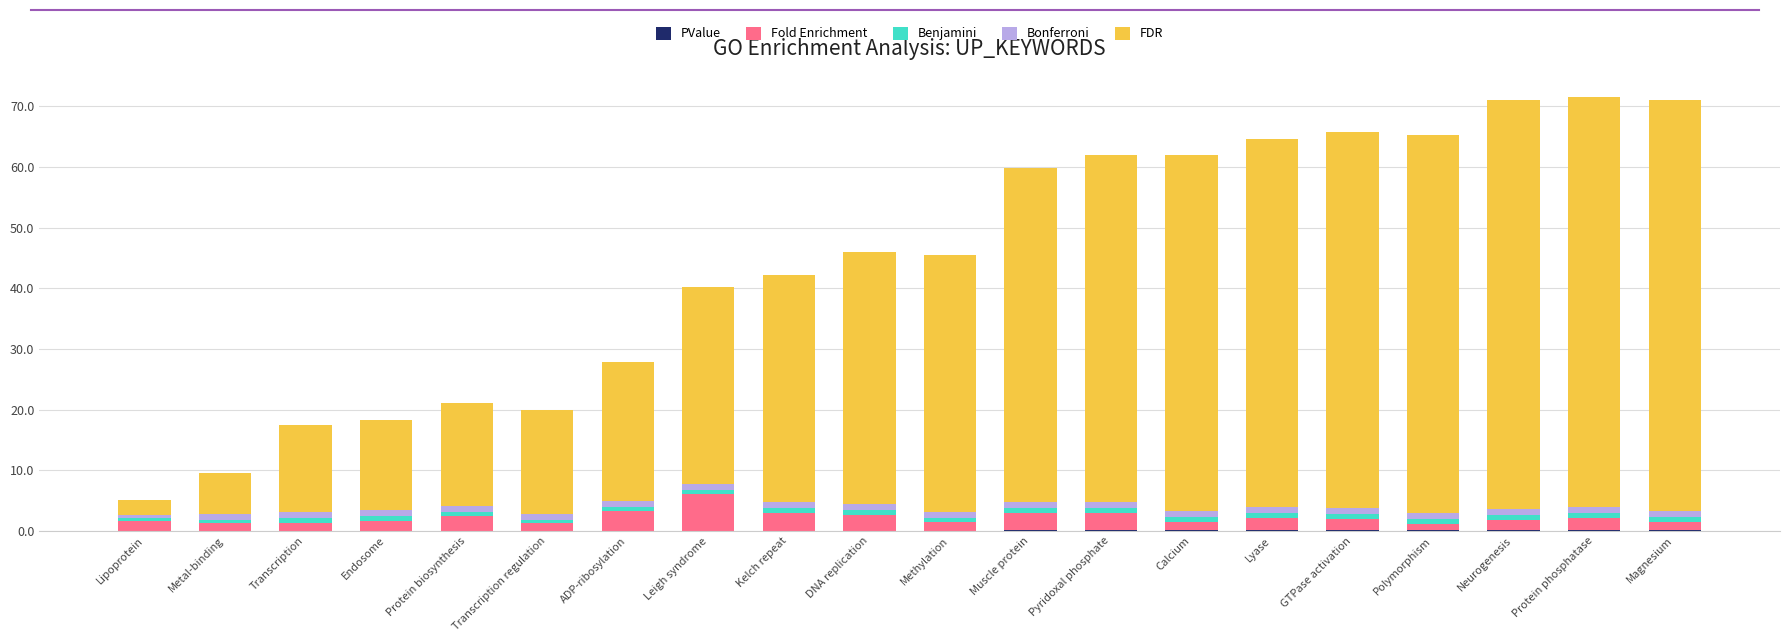

At which category is the sum across all series the highest?

Protein phosphatase